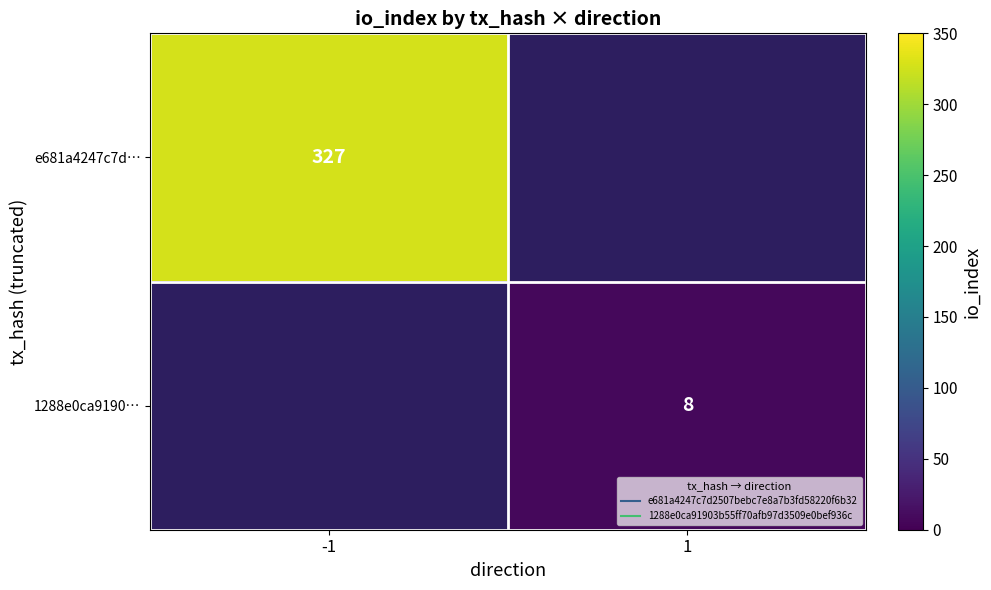

Which category has the highest value in the e681a4247c7d… series?

-1